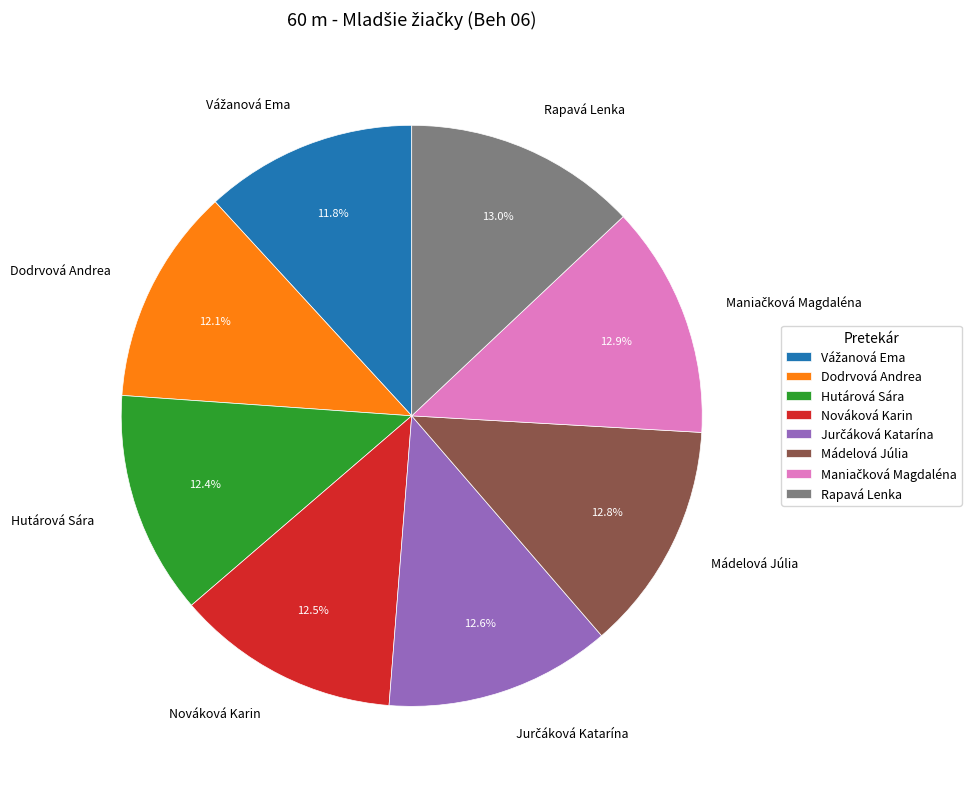

How much of the chart is everything except Mádelová Júlia?

87.2%